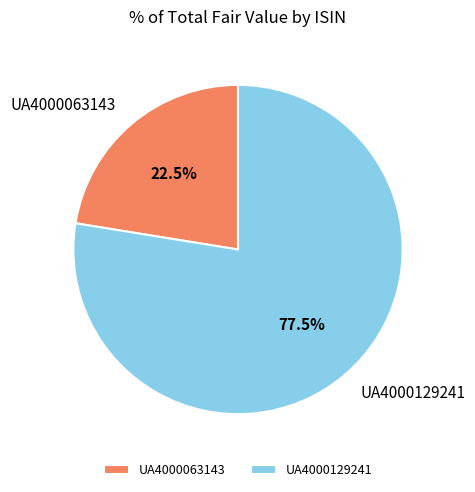

To the nearest percent, what is the average slice percentage?

50%